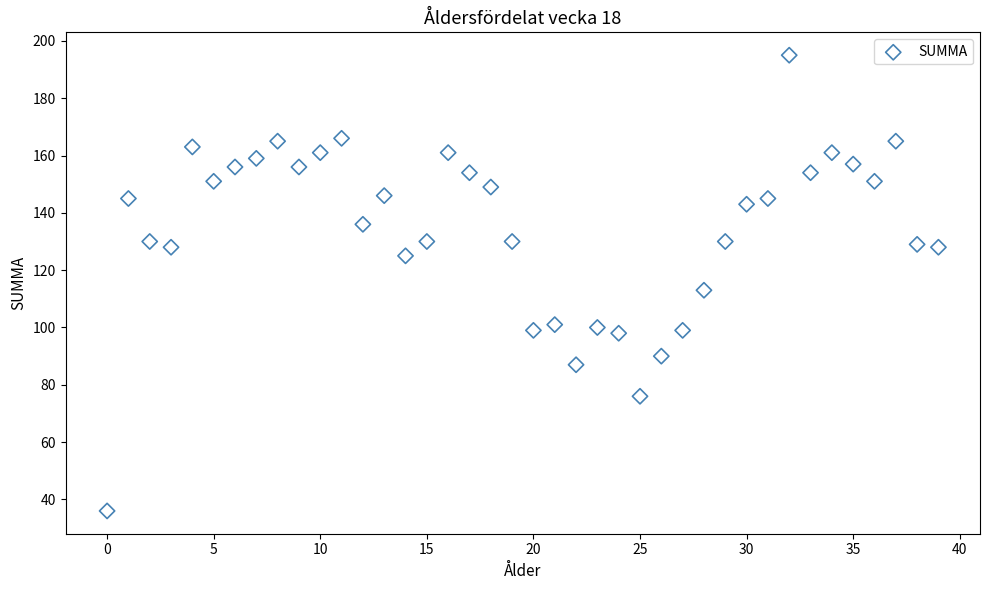

What is the range of Y values (max minus min)?

159